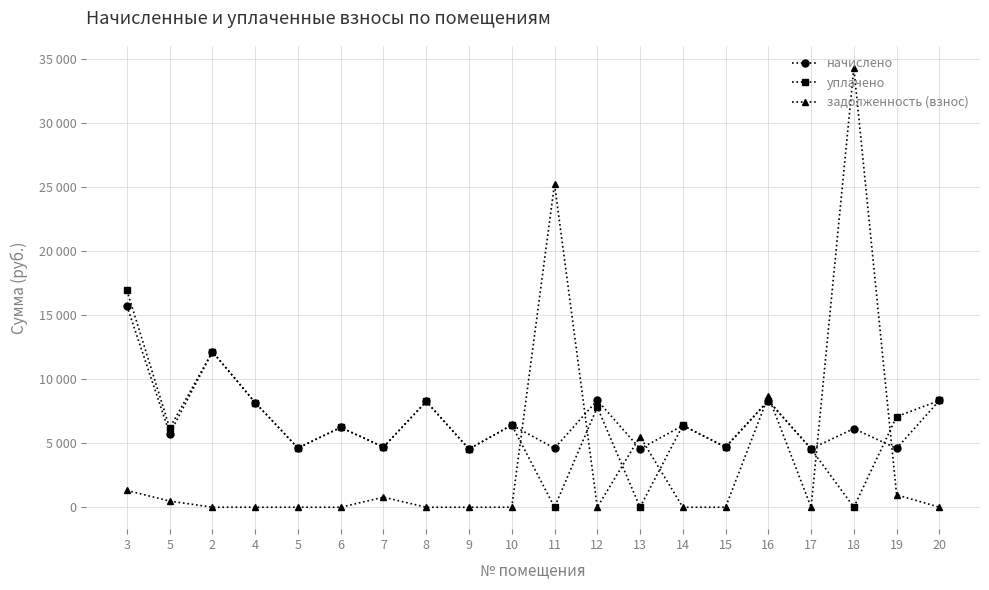

What are all the series names shown in the legend?

начислено, уплачено, задолженность (взнос)